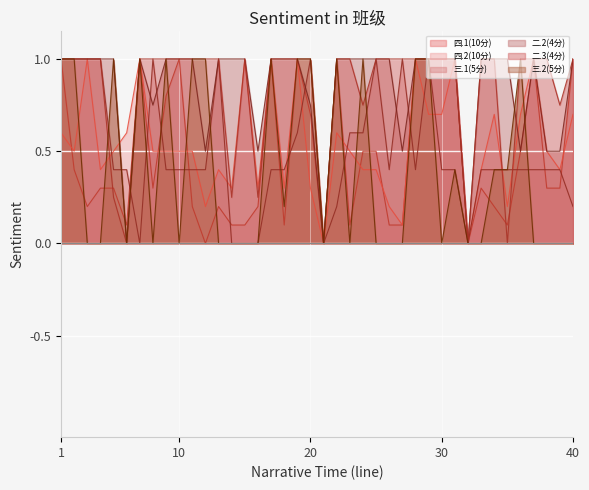

What is the maximum value shown in the chart?

1.0